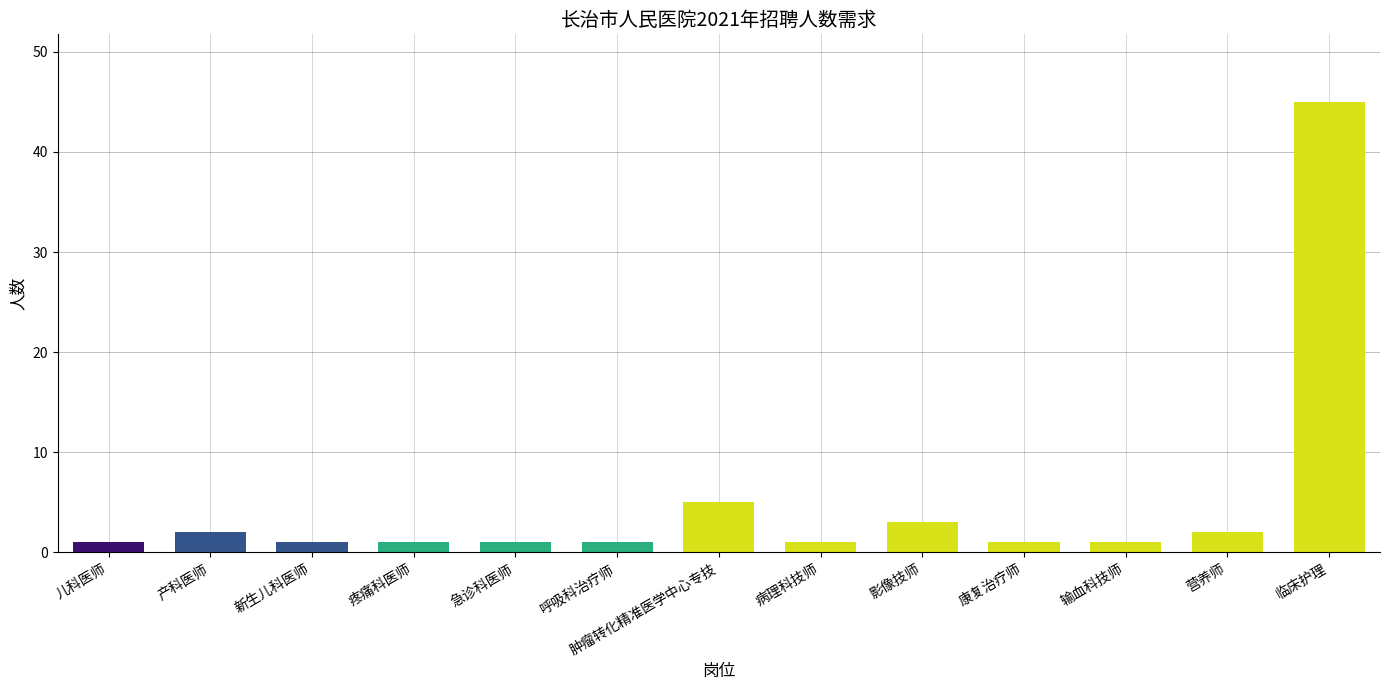

What position from the right is 肿瘤转化精准医学中心专技?

7